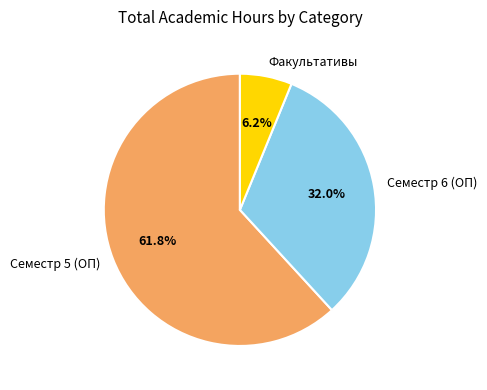

To the nearest percent, what is the difference between the largest and smallest slice percentages?

56%